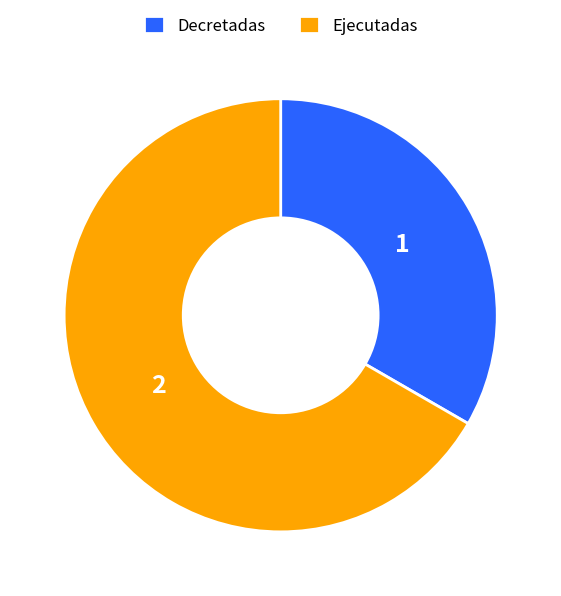

Rank the categories by value from highest to lowest.

Ejecutadas, Decretadas